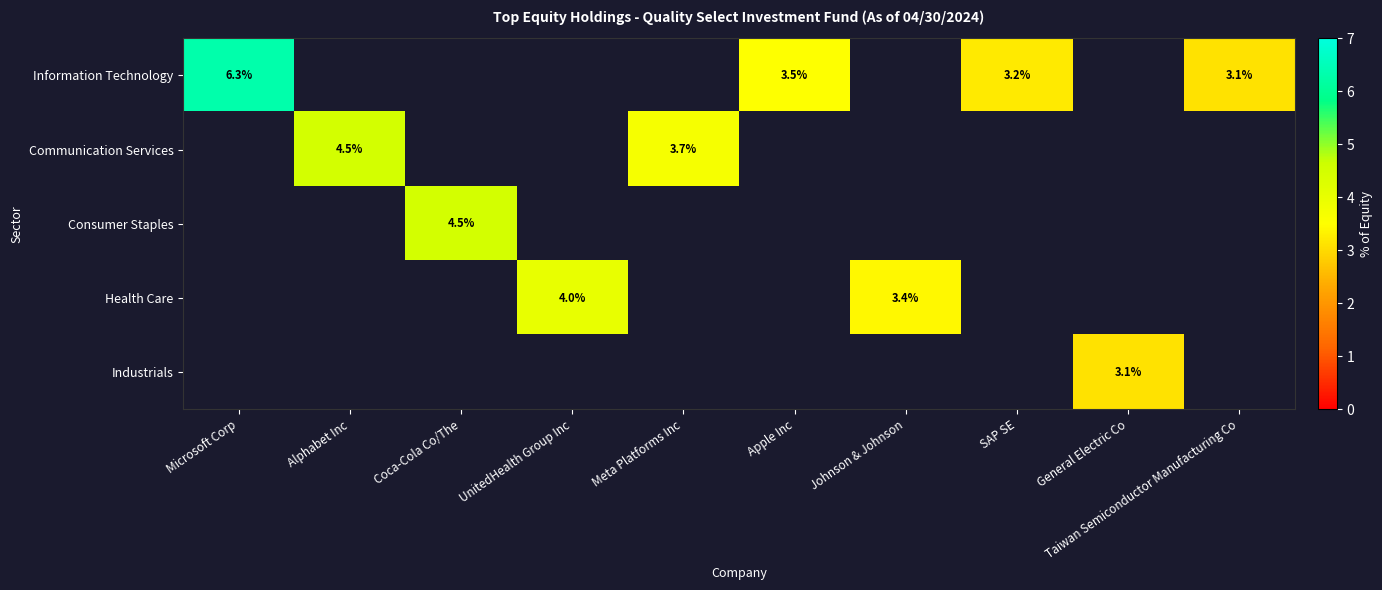

The Information Technology series shows 4.7 at Apple Inc. True or false?

False